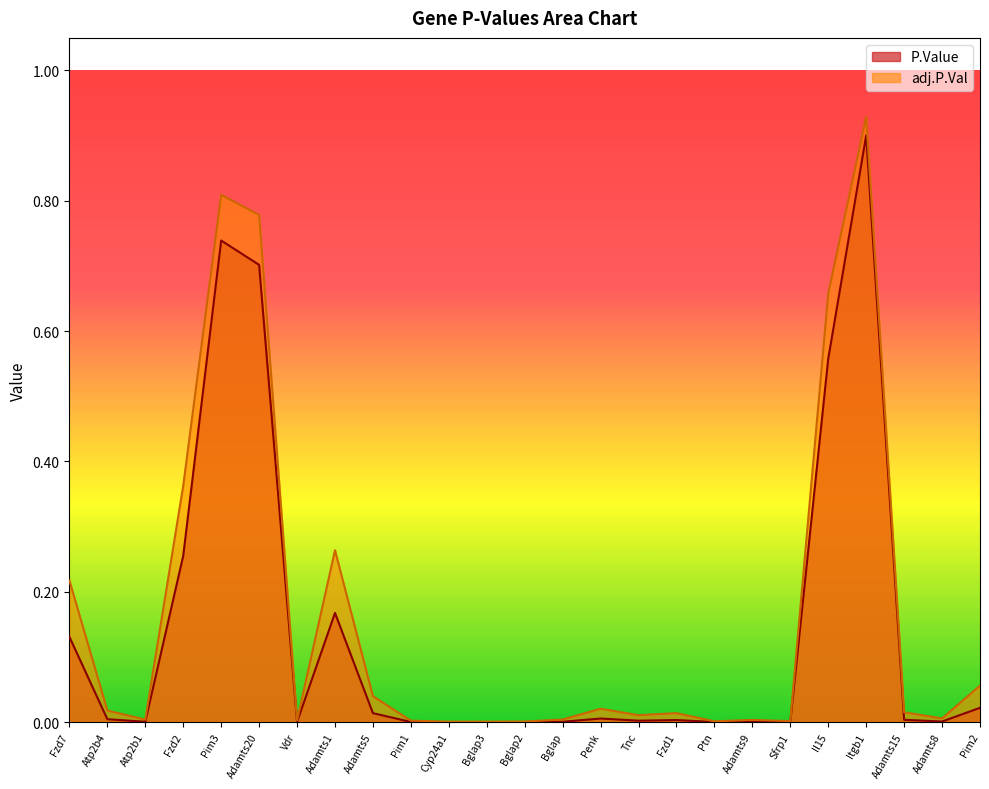

Which series changed the most between Fzd7 and Atp2b4?

adj.P.Val